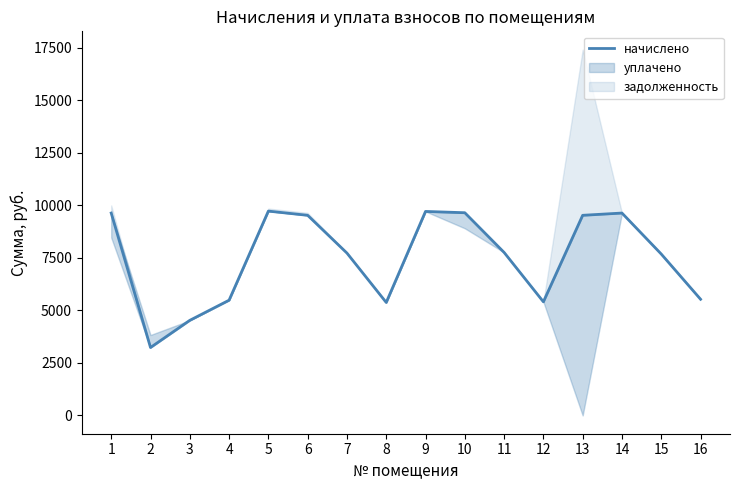

Between 10 and 16, which is larger?

10